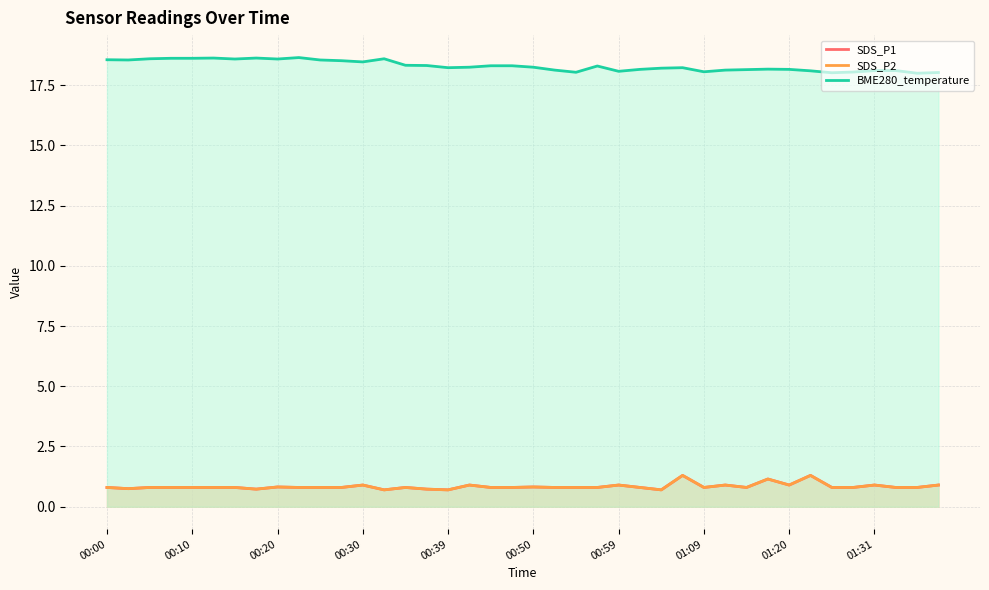

How many data points does each series have?

40